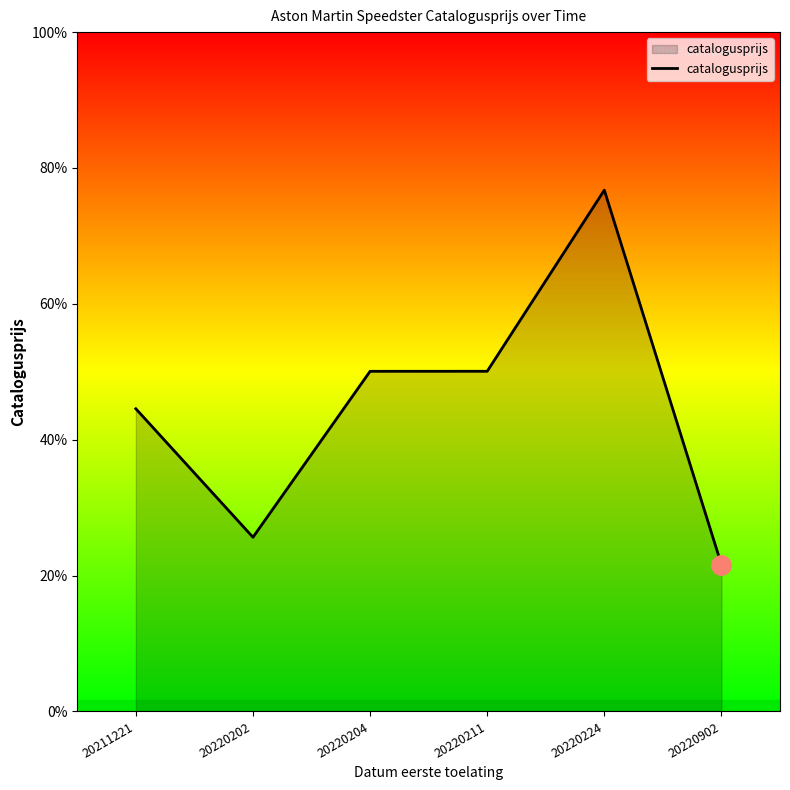

Rank the categories by value from highest to lowest.

20220224, 20220211, 20220204, 20211221, 20220202, 20220902